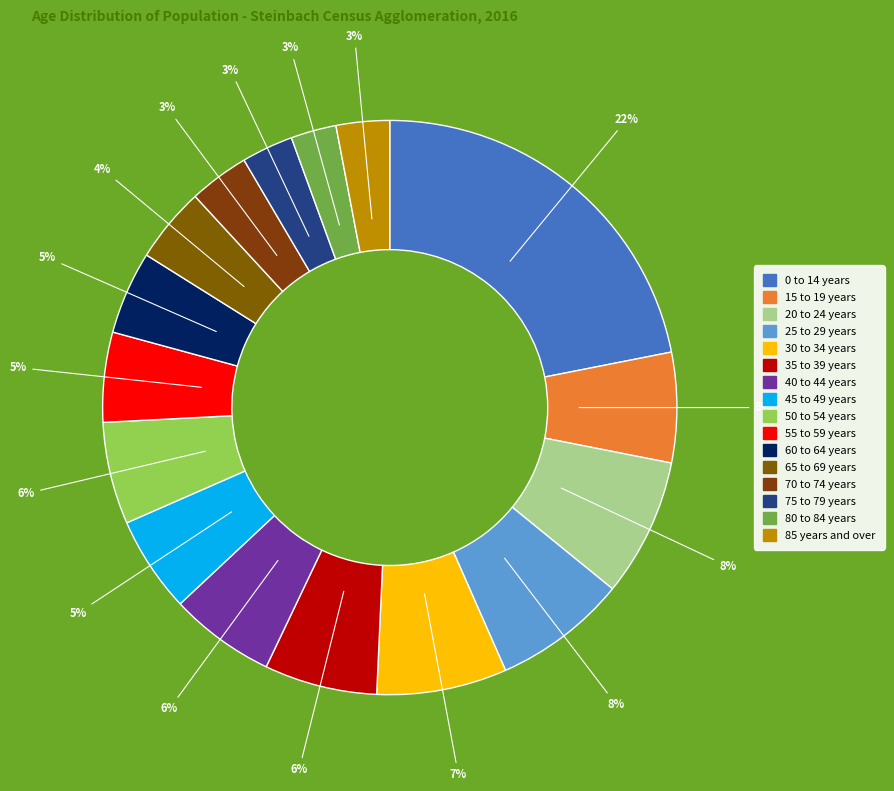

To the nearest percent, what portion does 20 to 24 years represent?

8%